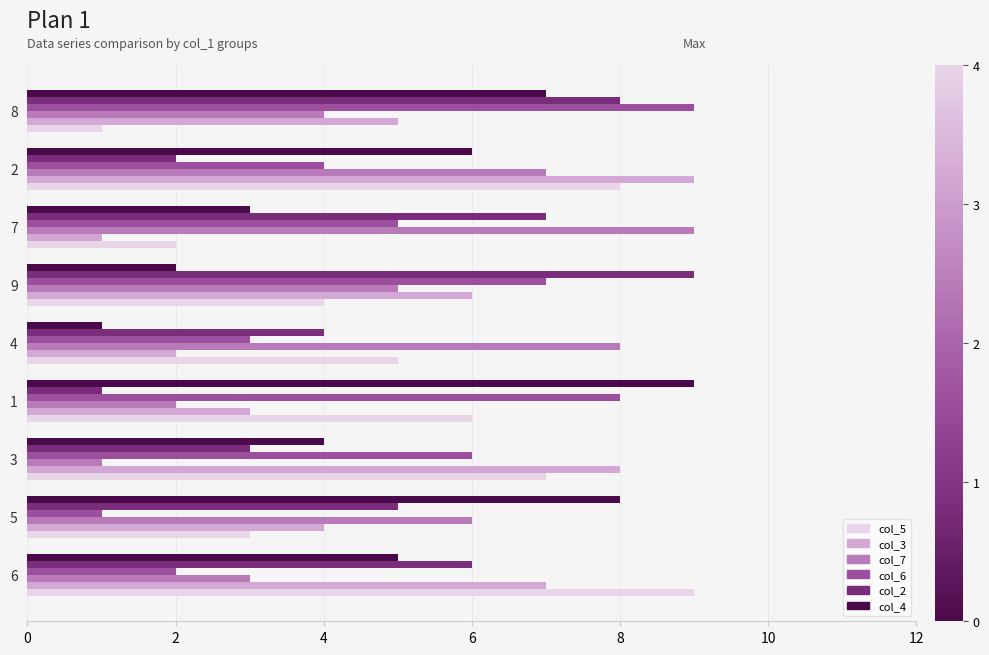

Rank the categories by col_2 value from highest to lowest.

9, 8, 7, 6, 5, 4, 3, 2, 1